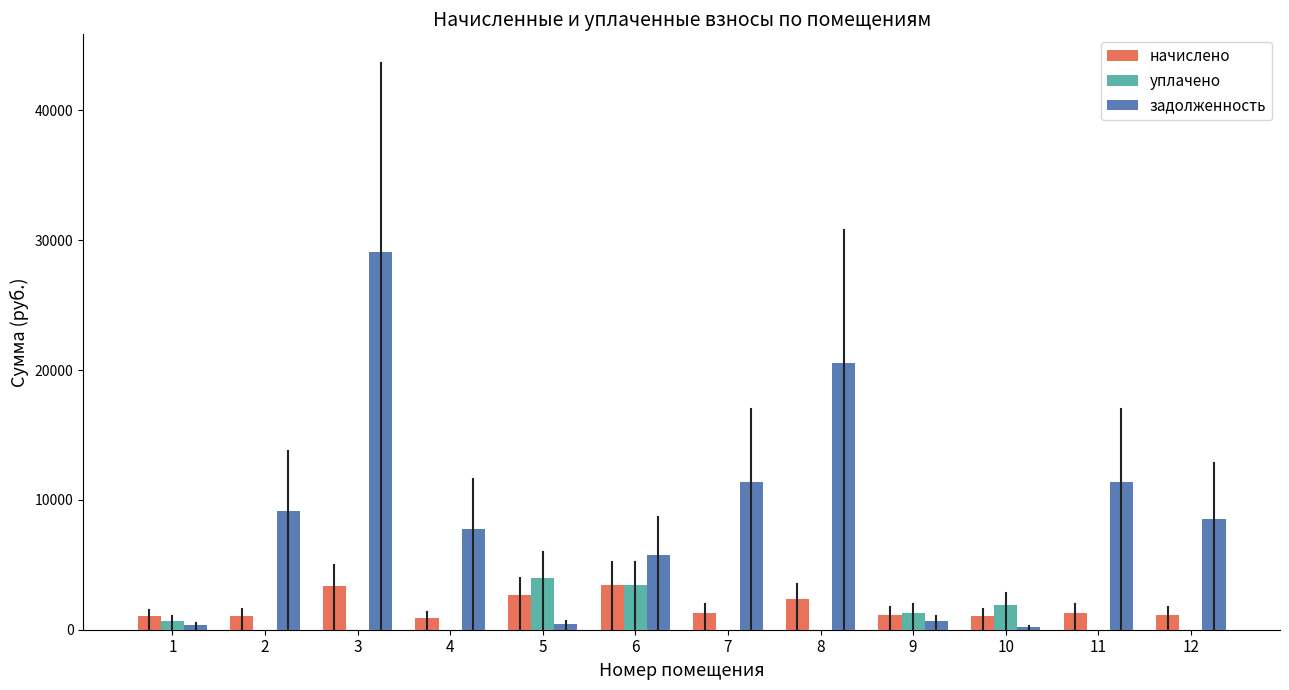

Between 4 and 6, which series saw the biggest shift?

уплачено